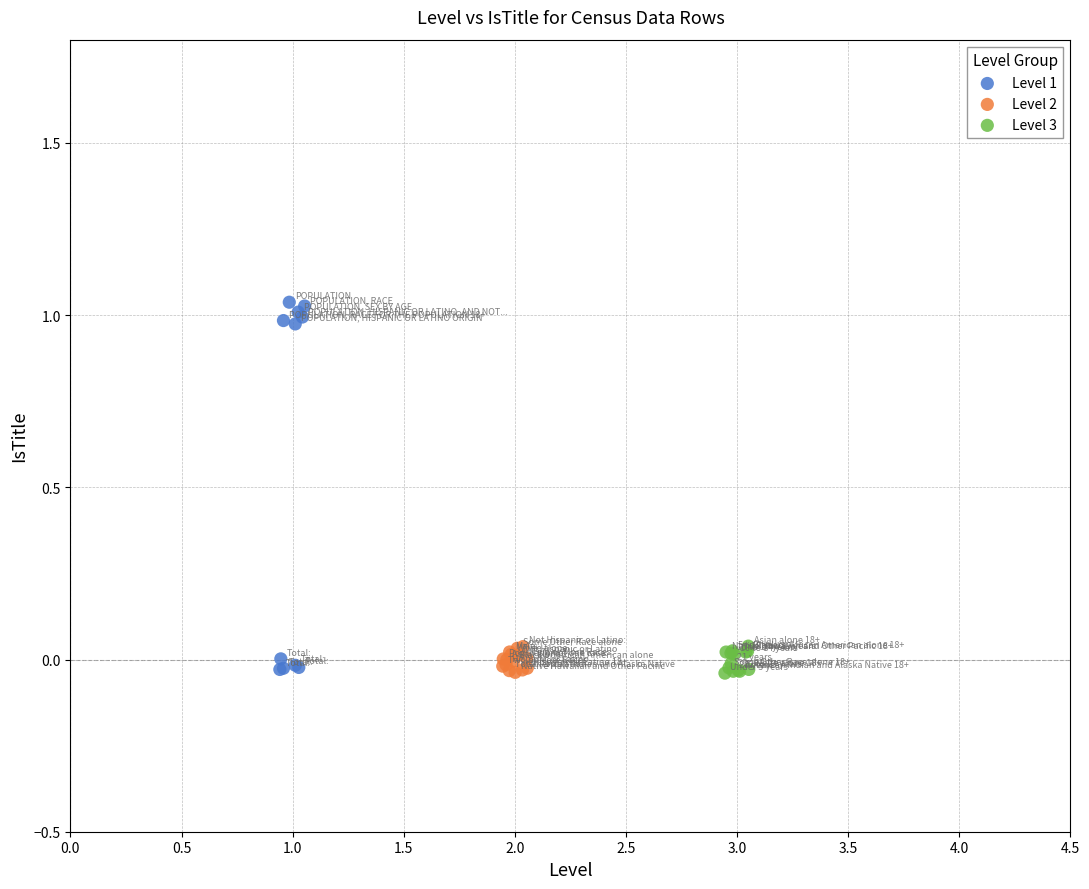

Which series reaches the maximum Y coordinate?

Level 1